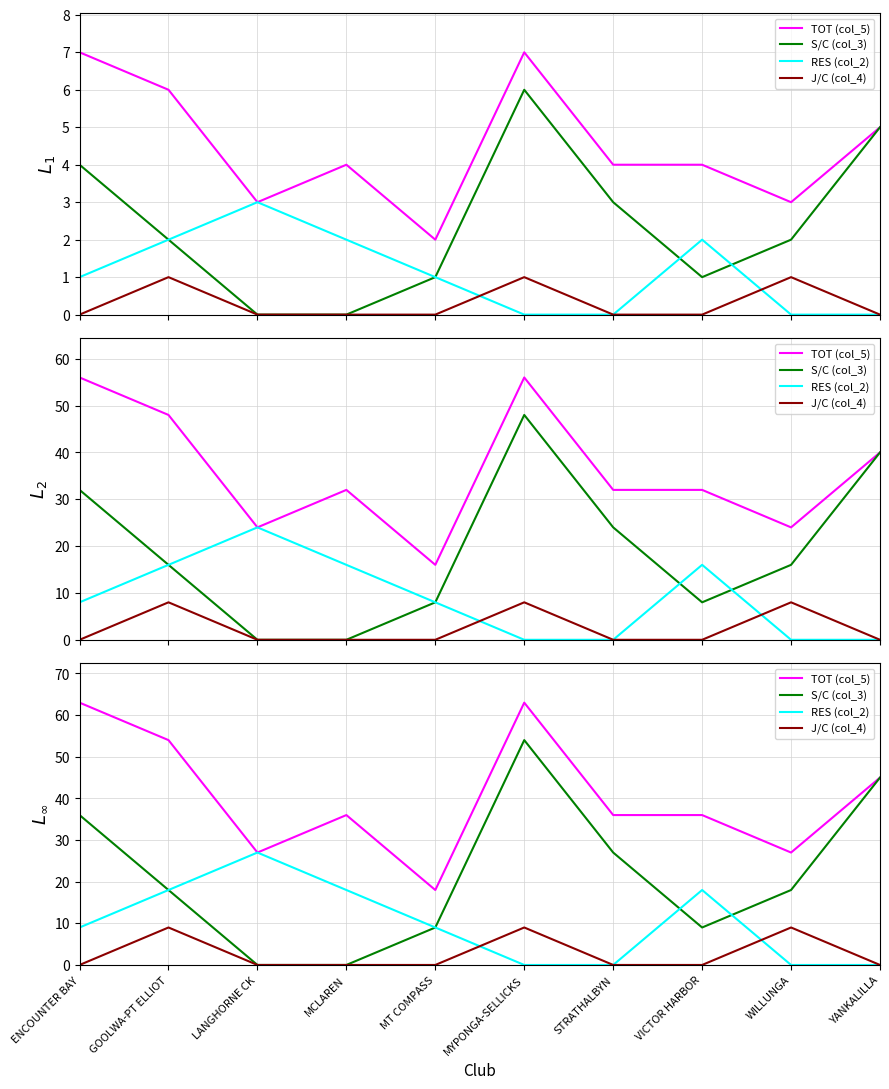

Which series has the largest total across all categories?

TOT (col_5)